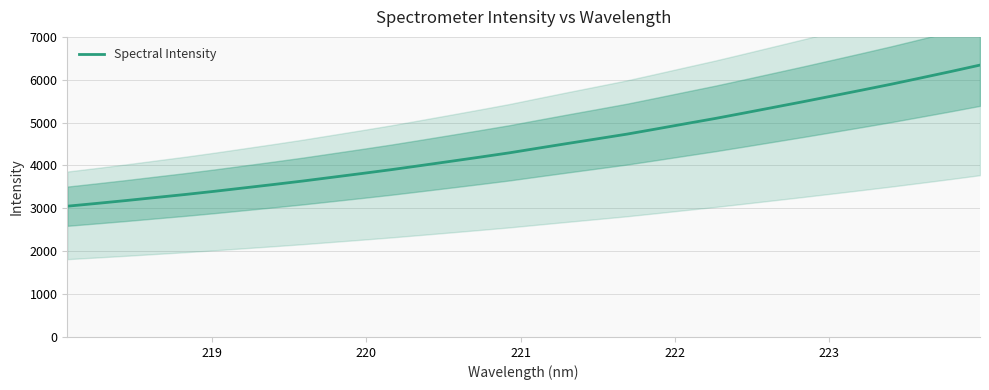

True or false: the data has more than 2 interior local peaks.

False